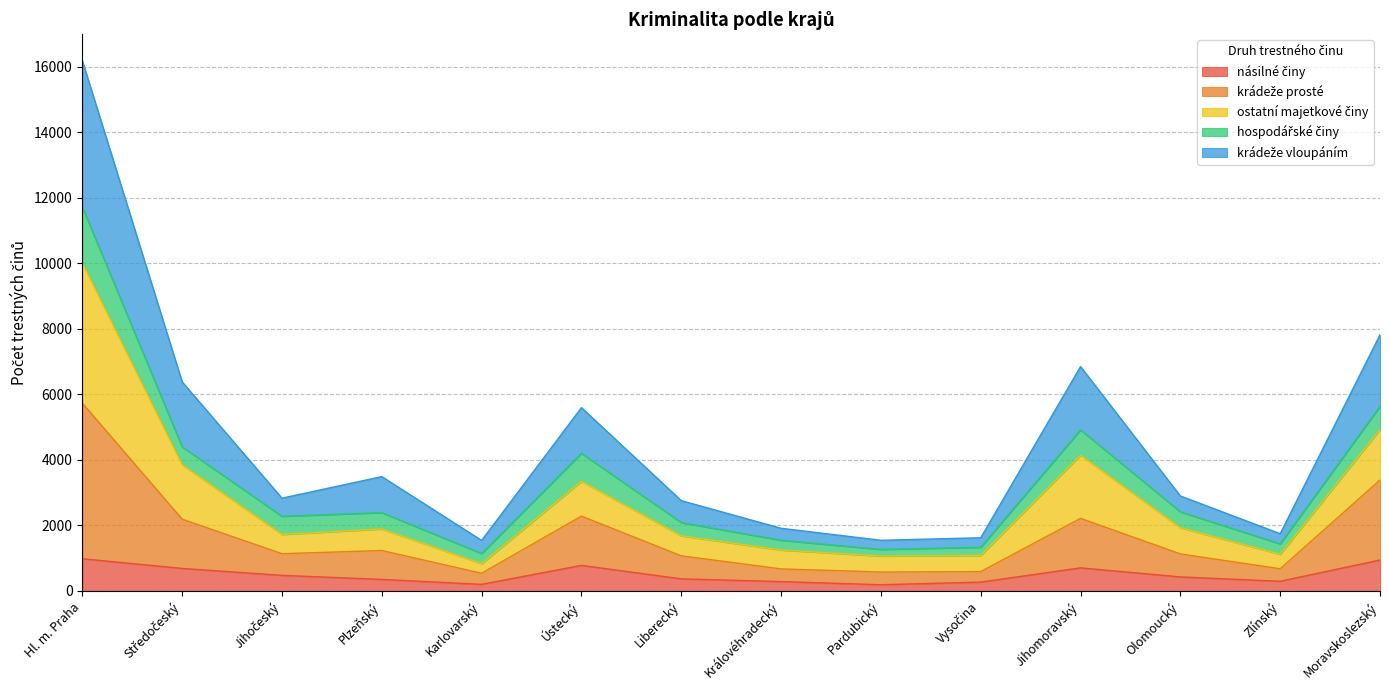

At which category is the sum across all series the highest?

Hl. m. Praha